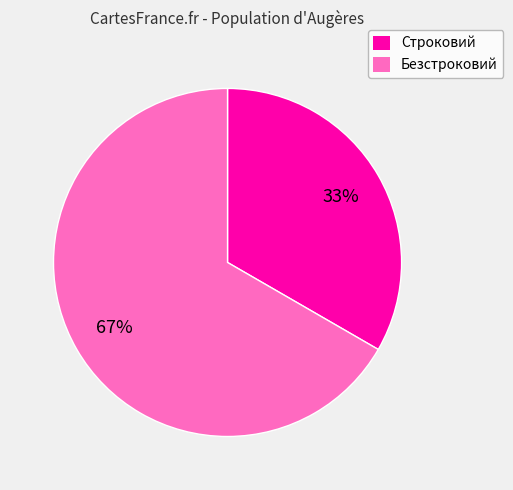

Does any single category account for the majority?

Yes